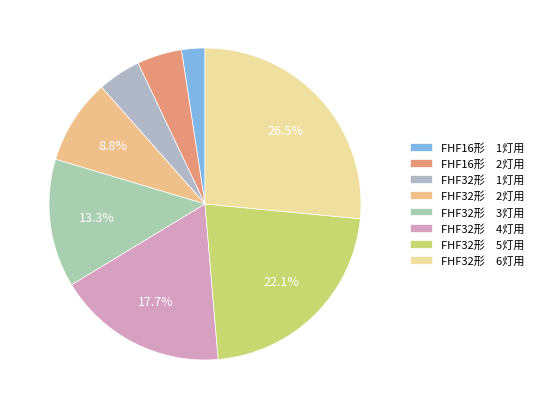

Which slice is the smallest?

FHF16形 1灯用